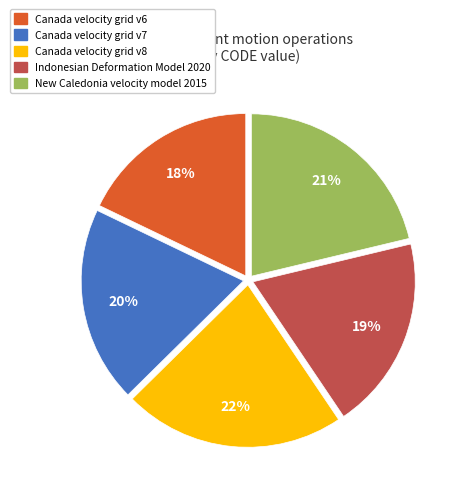

Approximately how many times larger is the value at Canada velocity grid v7 compared to Canada velocity grid v6?

1.1